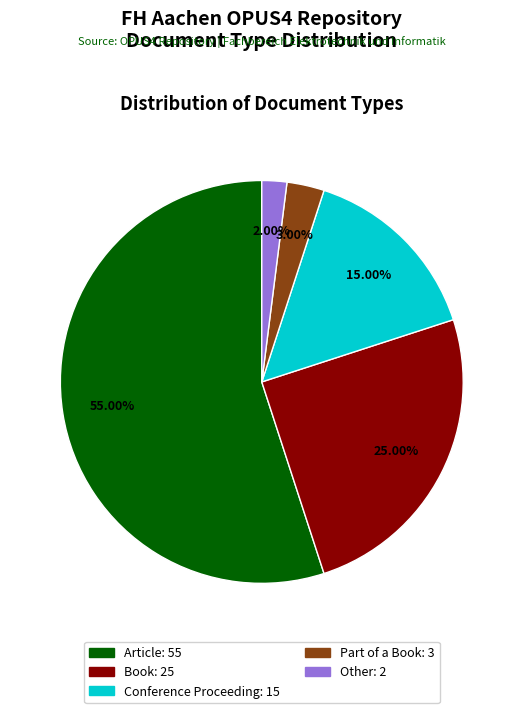

How many slices are in this pie chart?

5